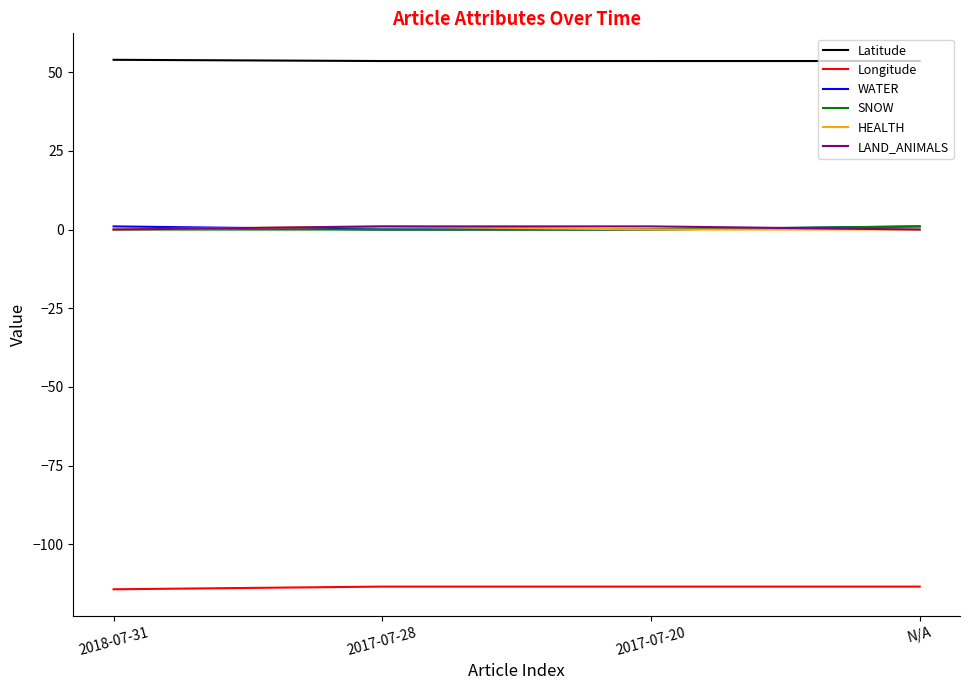

Which series has the largest total across all categories?

Latitude